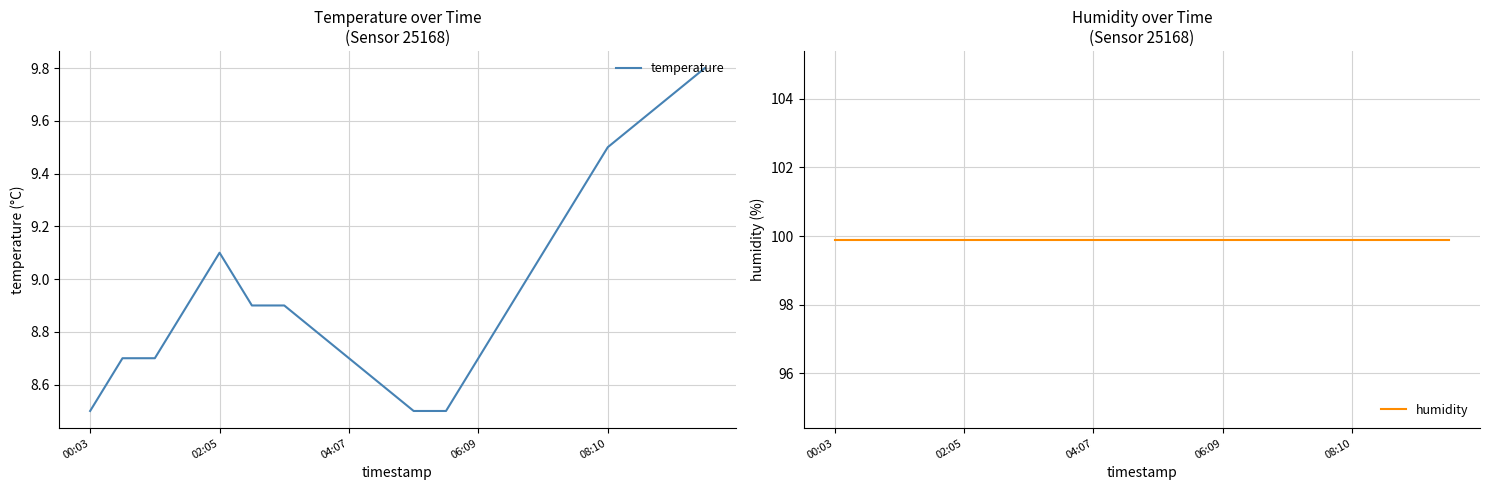

The value of temperature at 9 is 2.7. True or false?

False